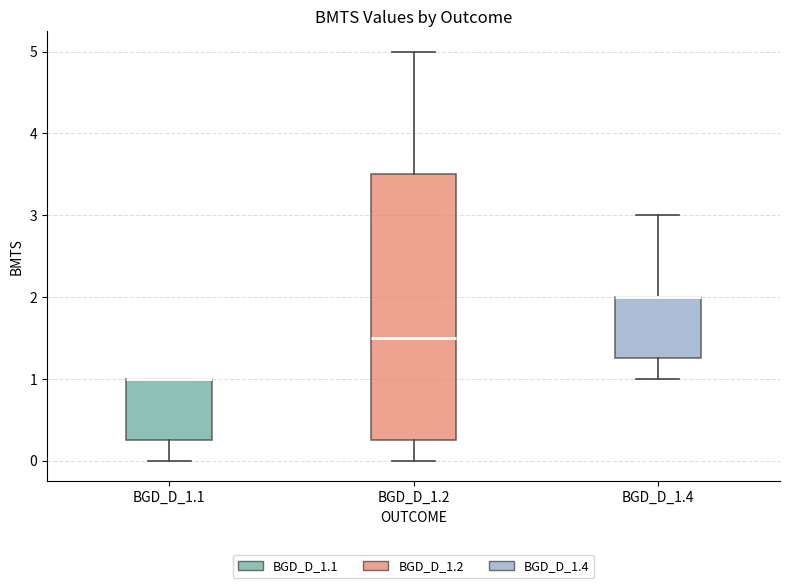

Reading left to right, read every box against the y-axis: the position of its median line, the range the box covers, and the ends of its whiskers. The values are not printed on the chart, so give them approximately, as read against the axis.

BGD_D_1.1: median 1.0 (drawn on the box's upper edge), box 0.3 to 1.0, whiskers 0.0 to 1.0
BGD_D_1.2: median 1.5, box 0.3 to 3.5, whiskers 0.0 to 5.0
BGD_D_1.4: median 2.0 (drawn on the box's upper edge), box 1.3 to 2.0, whiskers 1.0 to 3.0